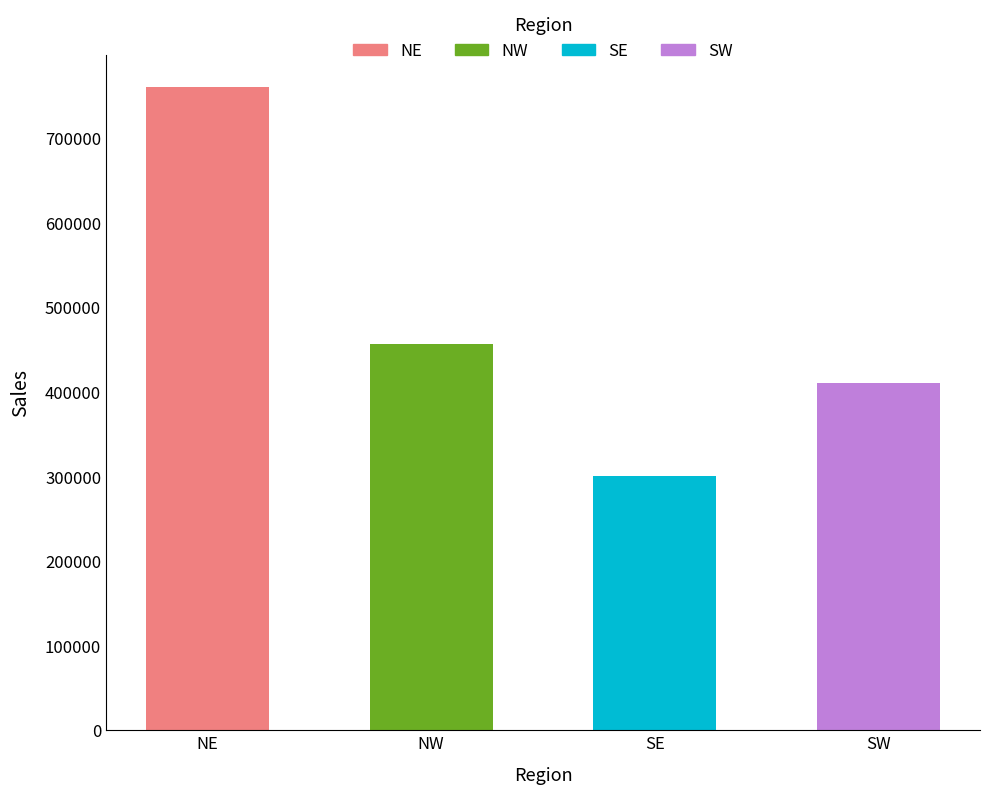

How many distinct data groups are displayed?

1